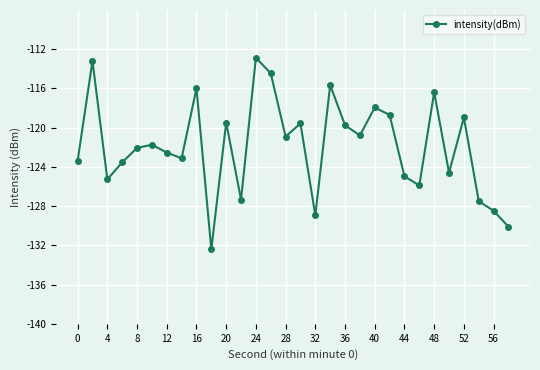

What is the average value?

-121.9